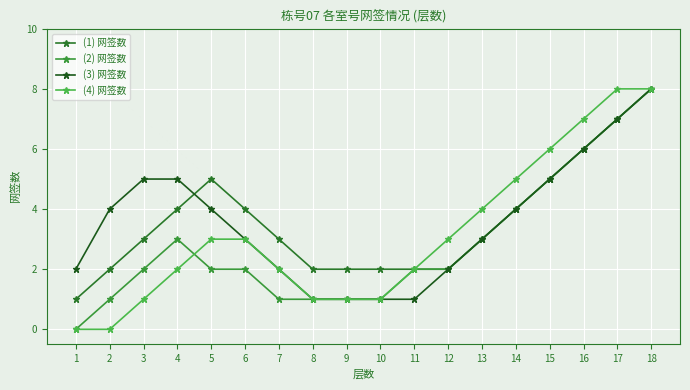

Reading left to right, transcribe all the data shown in this chart.

(1) 网签数: 1=1	2=2	3=3	4=4	5=5	6=4	7=3	8=2	9=2	10=2	11=2	12=2	13=3	14=4	15=5	16=6	17=7	18=8
(2) 网签数: 1=0	2=1	3=2	4=3	5=2	6=2	7=1	8=1	9=1	10=1	11=2	12=2	13=3	14=4	15=5	16=6	17=7	18=8
(3) 网签数: 1=2	2=4	3=5	4=5	5=4	6=3	7=2	8=1	9=1	10=1	11=1	12=2	13=3	14=4	15=5	16=6	17=7	18=8
(4) 网签数: 1=0	2=0	3=1	4=2	5=3	6=3	7=2	8=1	9=1	10=1	11=2	12=3	13=4	14=5	15=6	16=7	17=8	18=8